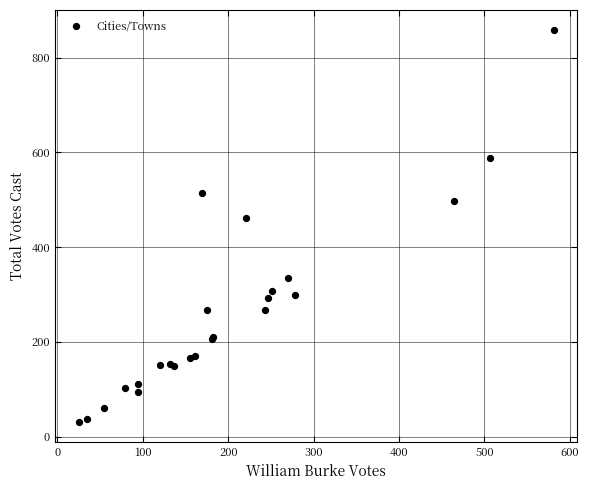

What Y value in the scatter plot is closest to 445?

461